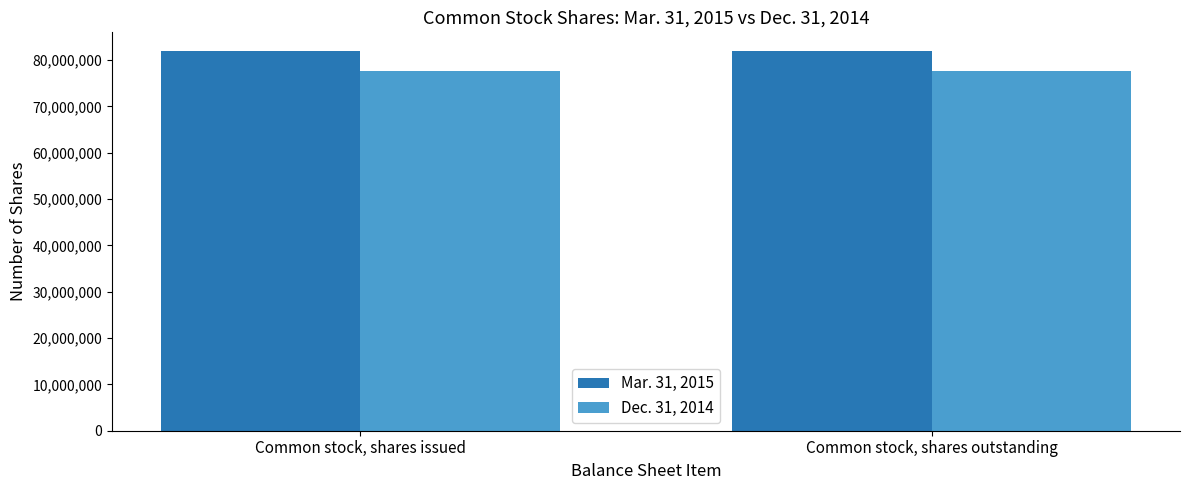

What is the lowest value of the Dec. 31, 2014 series?

77706816